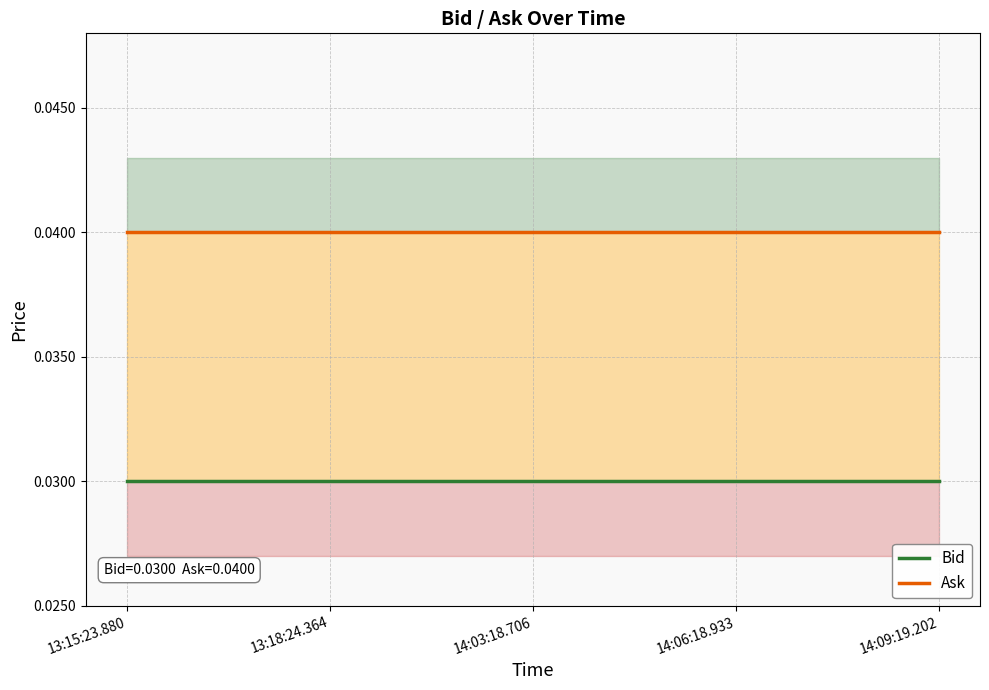

How many lines are shown in the chart?

2